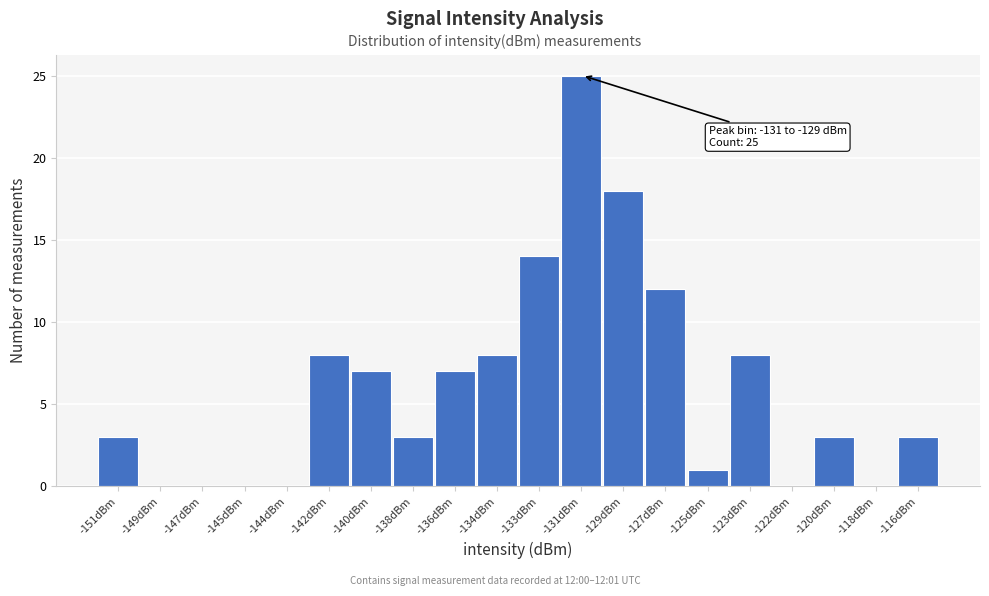

Reading left to right, extract all data points from this chart.

-151dBm=3	-149dBm=0	-147dBm=0	-145dBm=0	-144dBm=0	-142dBm=8	-140dBm=7	-138dBm=3	-136dBm=7	-134dBm=8	-133dBm=14	-131dBm=25	-129dBm=18	-127dBm=12	-125dBm=1	-123dBm=8	-122dBm=0	-120dBm=3	-118dBm=0	-116dBm=3